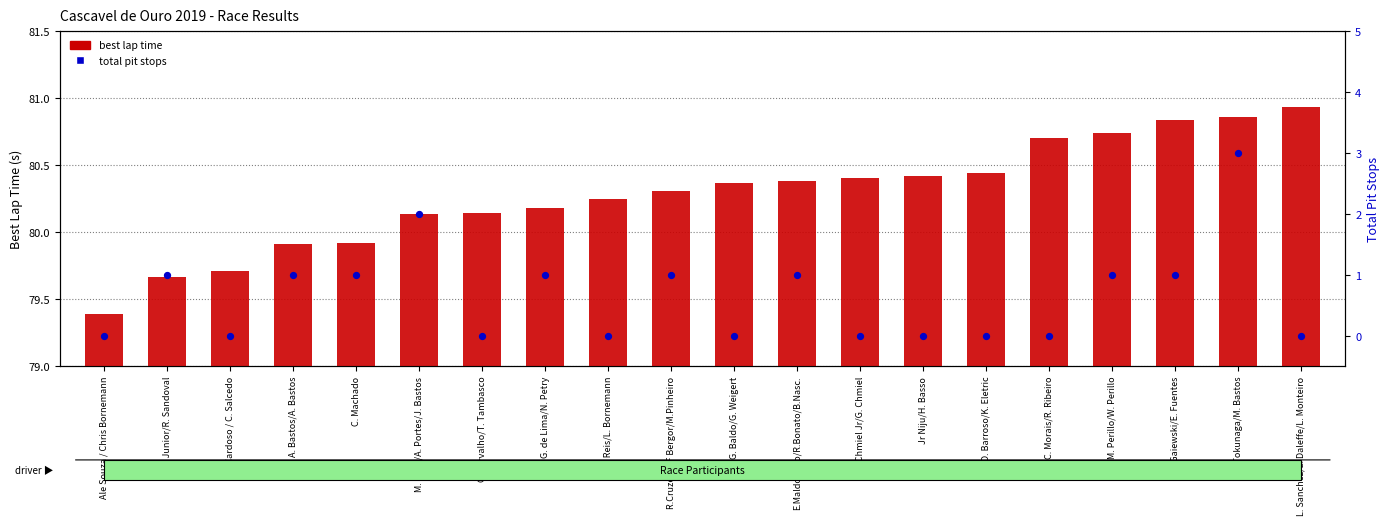

What are all the series names shown in the legend?

best lap time, total pit stops